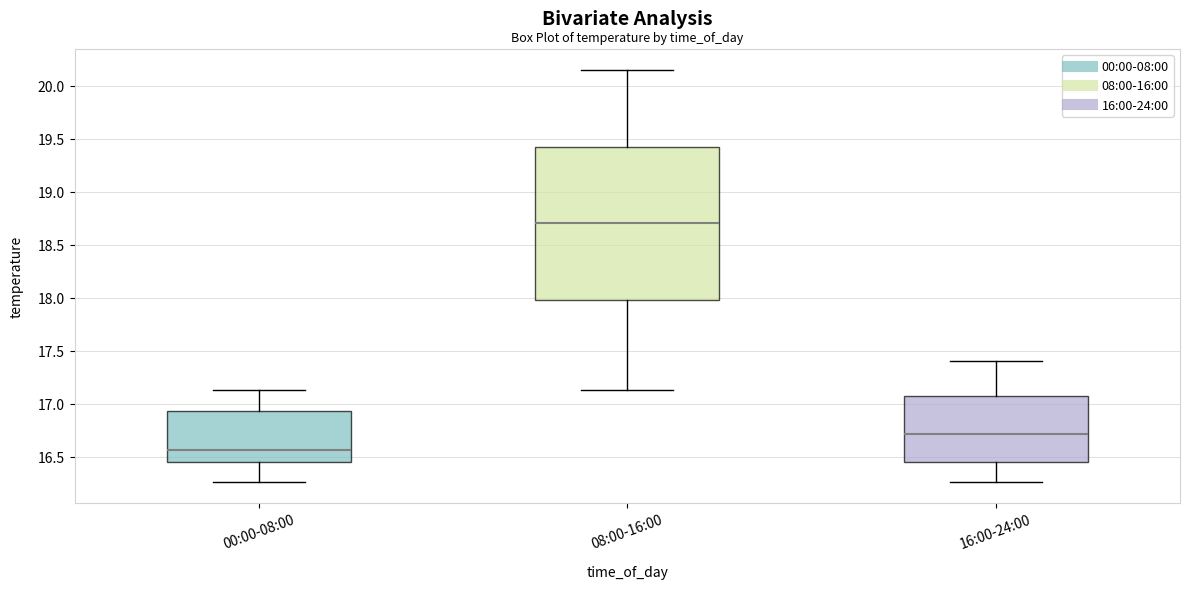

Where does the lower whisker of the box for 08:00-16:00 end on the y-axis? The values are not printed on the chart, so give them approximately, as read against the axis.

17.15